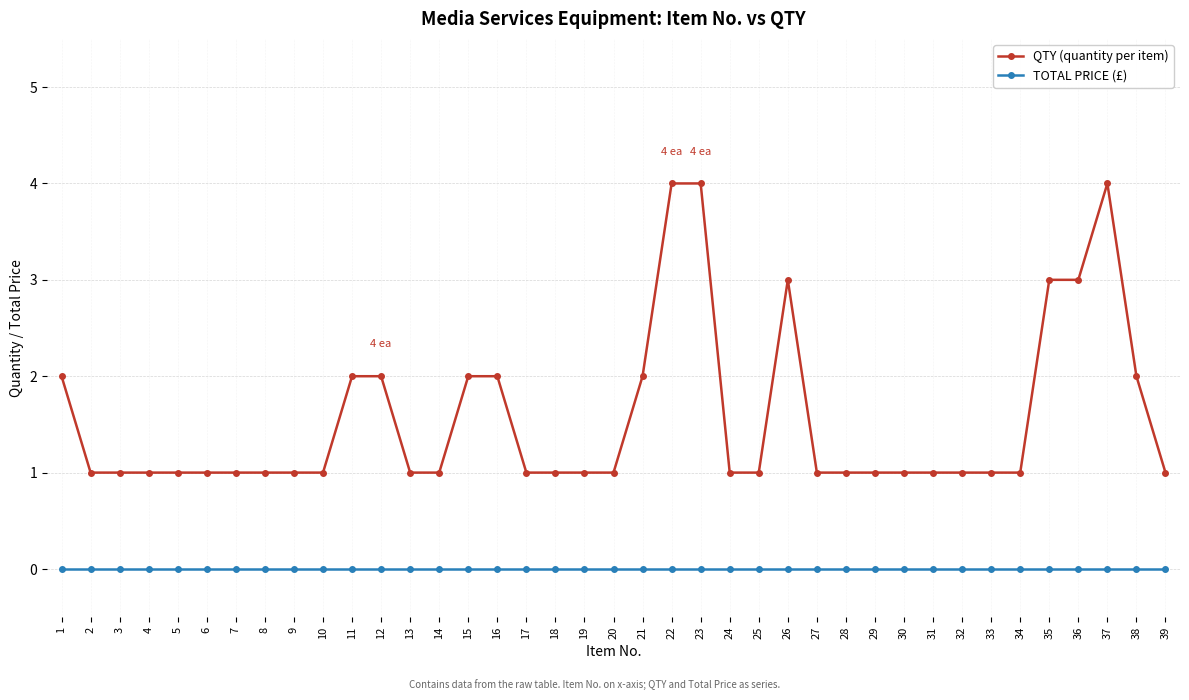

Rank the series by their average value, from highest to lowest.

QTY (quantity per item), TOTAL PRICE (£)